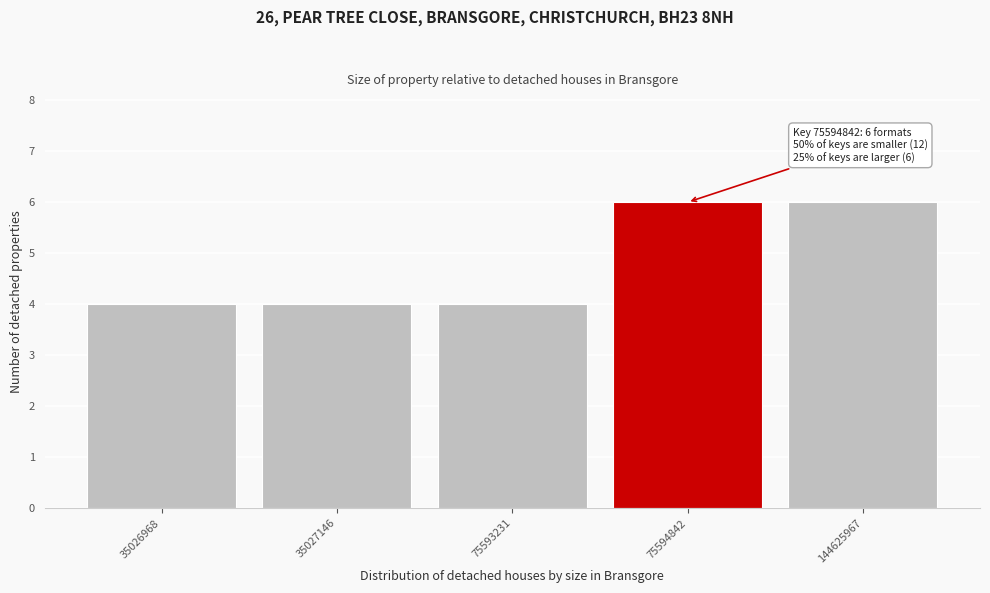

Reading left to right, list all the values displayed in this chart.

4	4	4	6	6